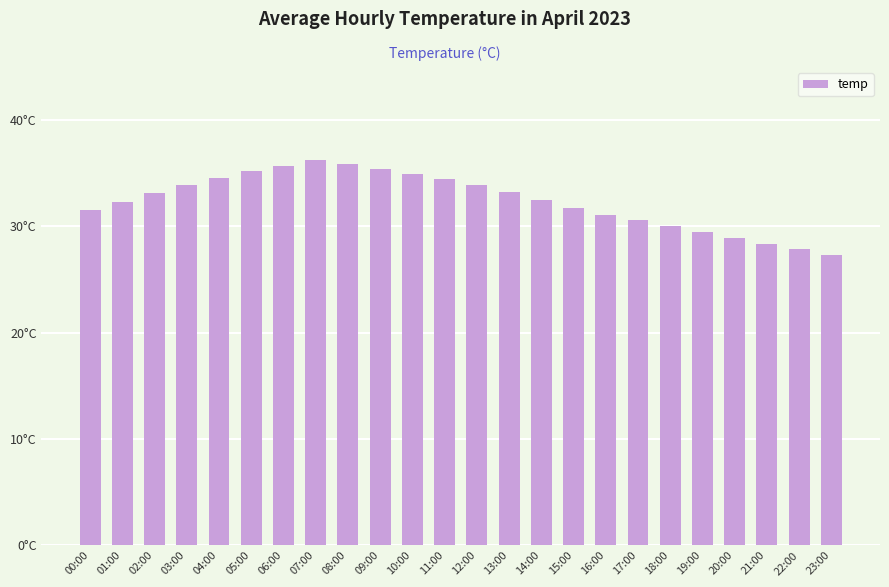

Which label corresponds to the smallest value in the chart?

23:00